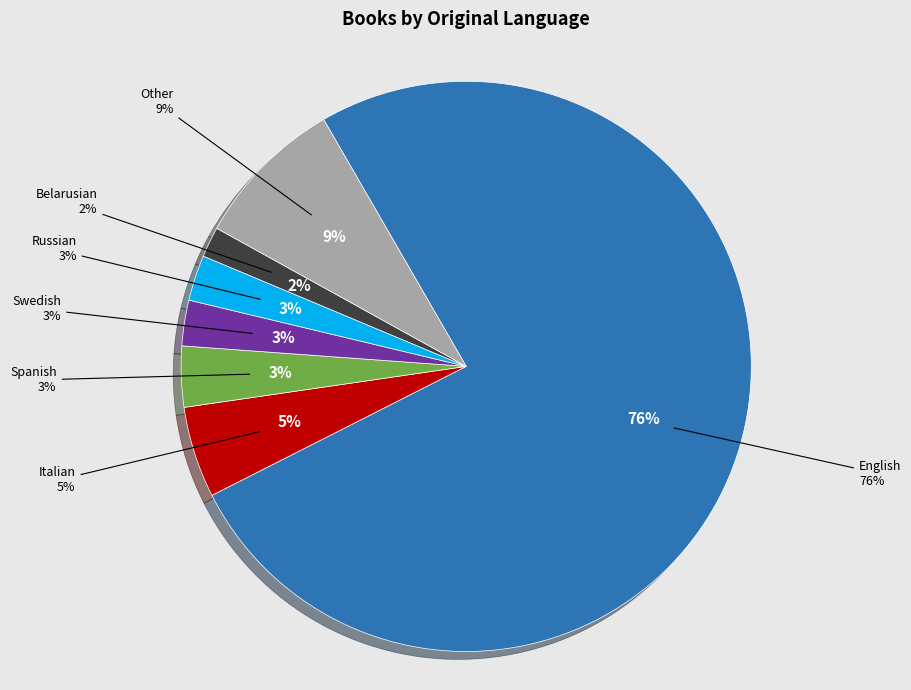

Which slice is the smallest?

belarusian